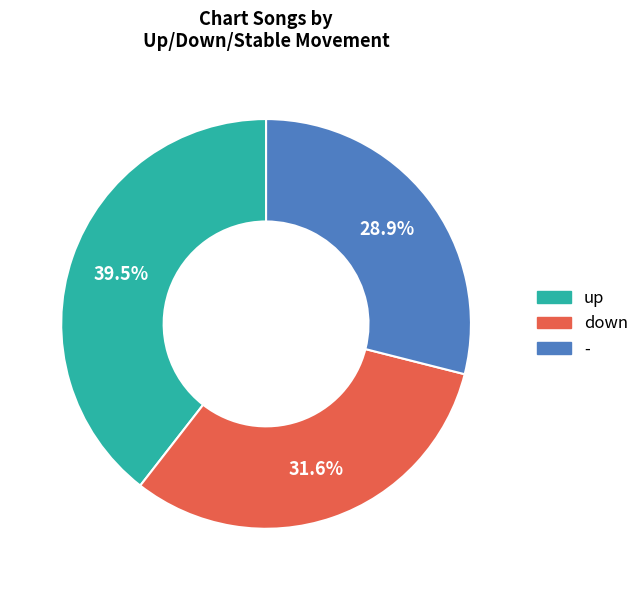

What is the ratio of the value at - to the value at up?

0.7